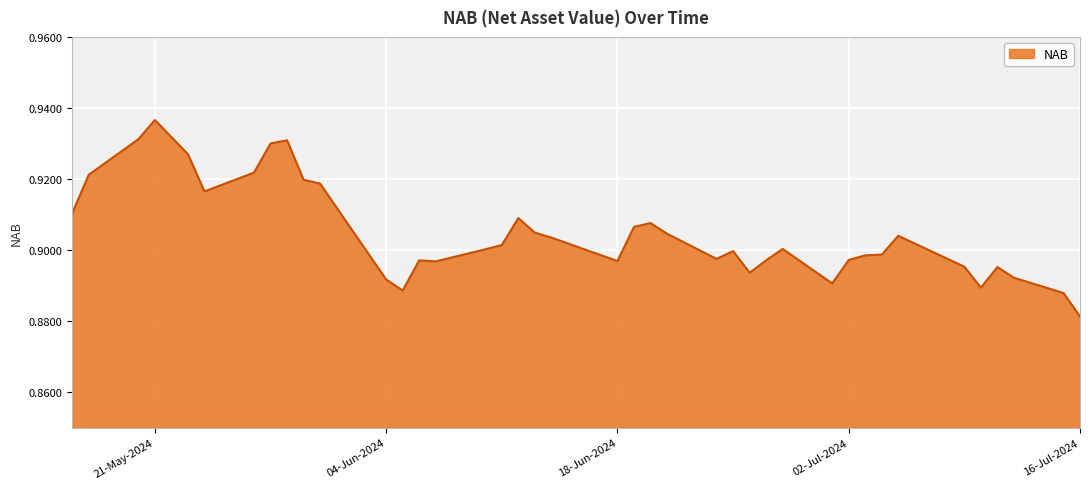

What is the label of the 21st point from the right?

18-06-2024